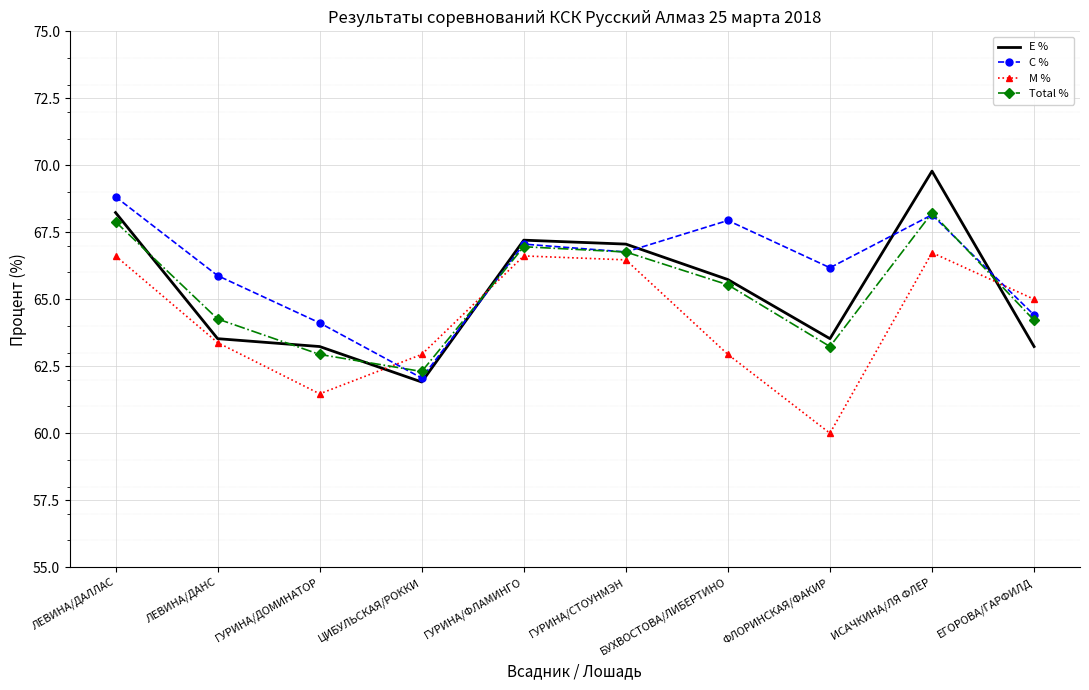

The value of M % at БУХВОСТОВА/ЛИБЕРТИНО is 62.9. True or false?

True